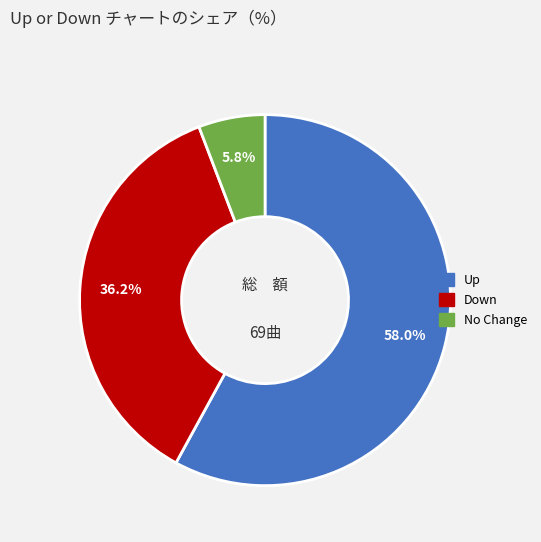

To the nearest percent, what is the difference between the largest and smallest slice percentages?

52%